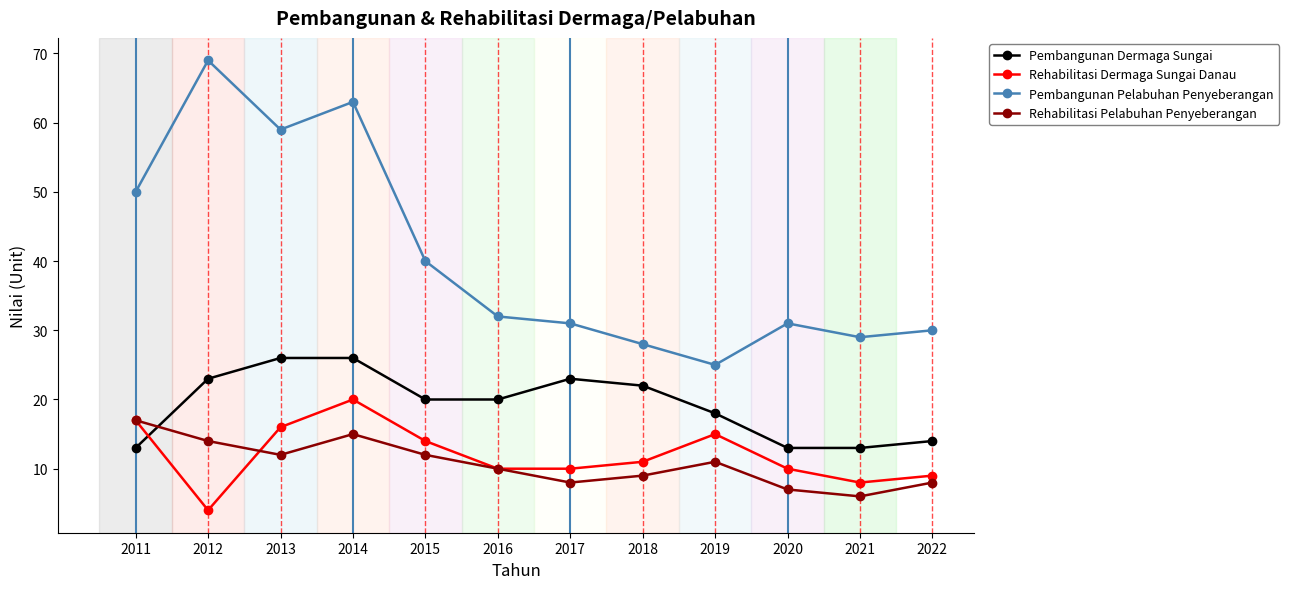

What is the difference between the maximum and minimum values in the Rehabilitasi Dermaga Sungai Danau series?

16